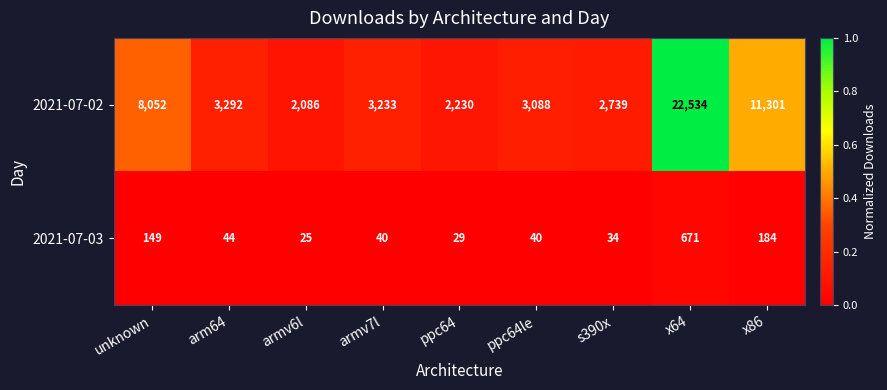

Reading left to right, extract all data points from this chart.

2021-07-02: 8052	3292	2086	3233	2230	3088	2739	22534	11301
2021-07-03: 149	44	25	40	29	40	34	671	184